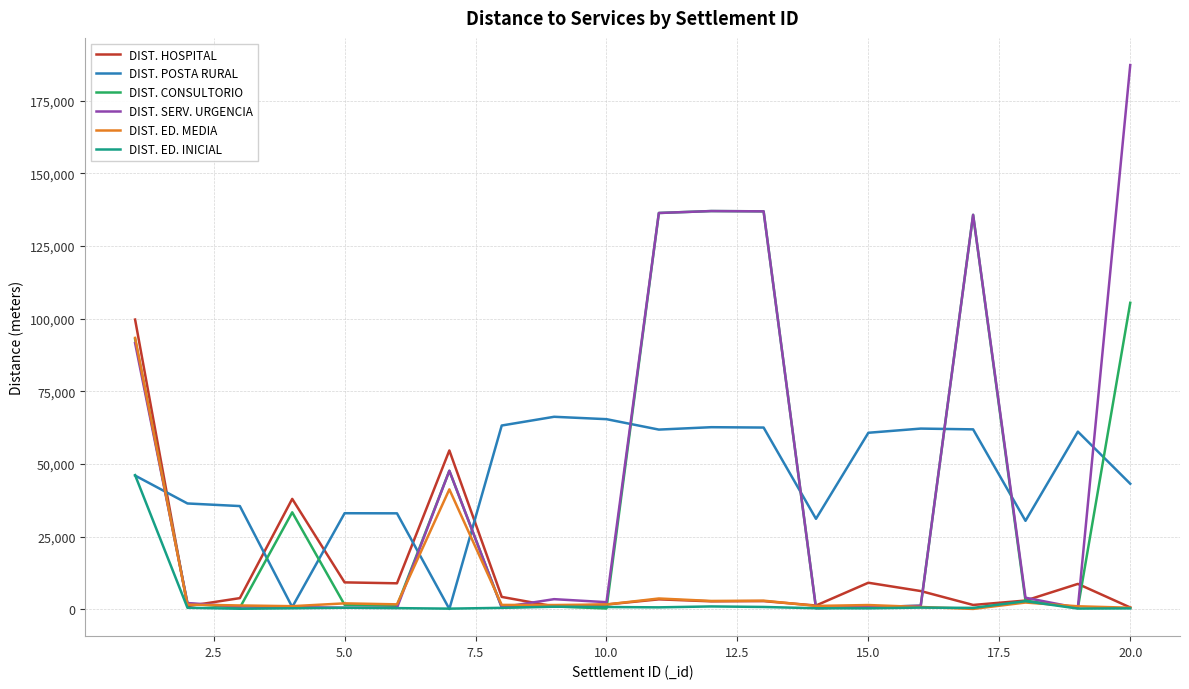

What is the difference between the second highest and second lowest values in the DIST. POSTA RURAL series?

64658